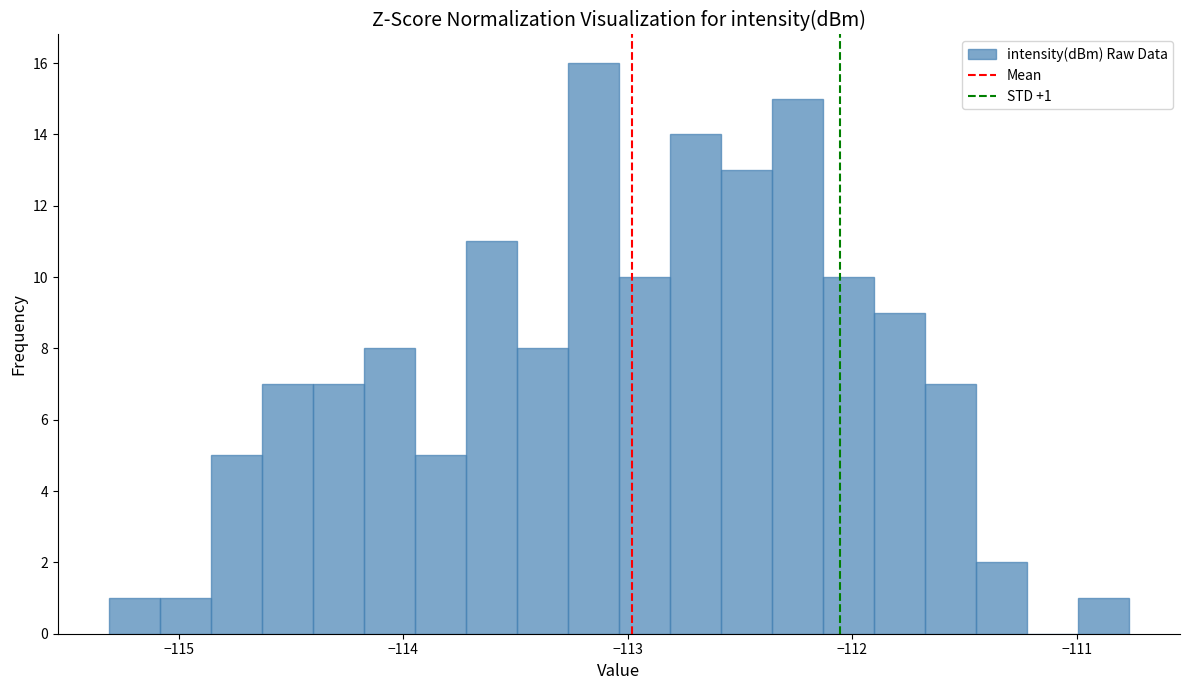

Read against the x-axis, roughly where is the centre of the tallest bar?

-113.2